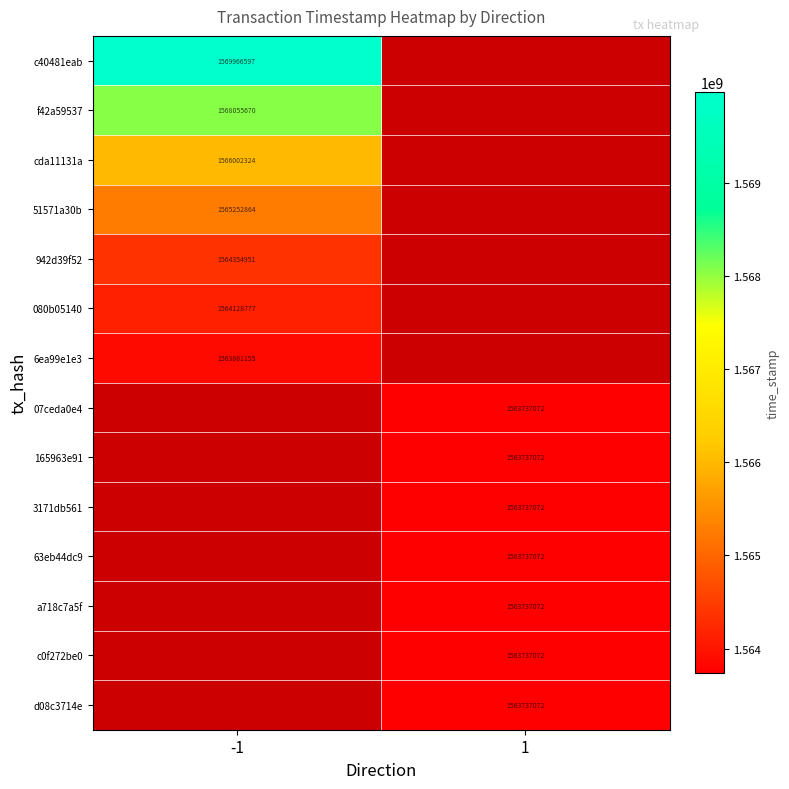

Count the number of data series in this chart.

14